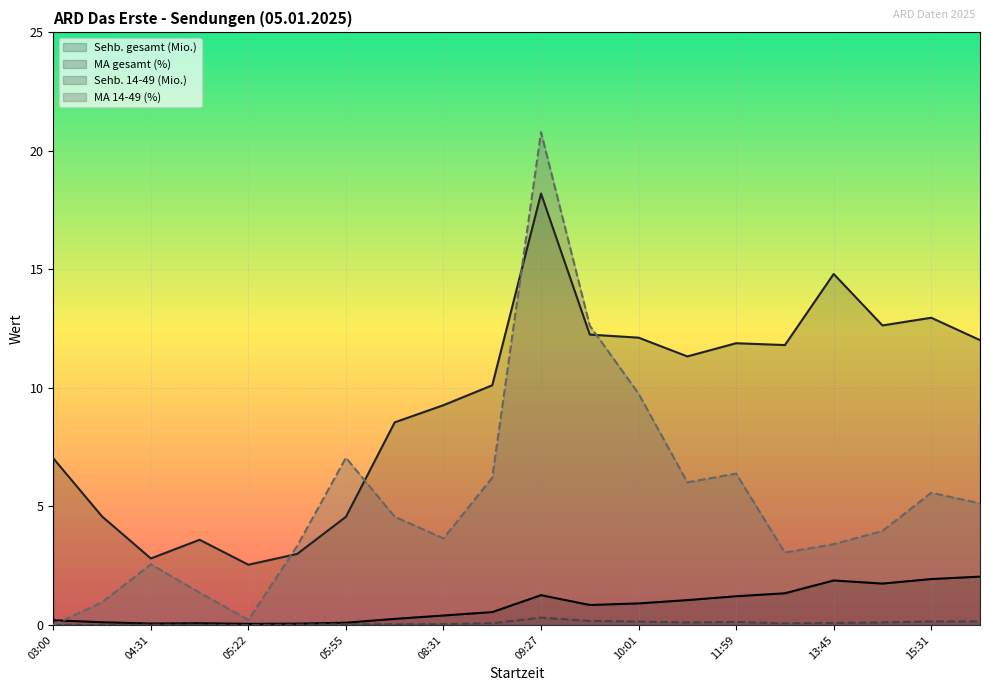

Reading left to right, extract all data points from this chart.

Sehb. gesamt (Mio.): 0.2	0.1	0.1	0.1	0.0	0.1	0.1	0.3	0.4	0.5	1.3	0.8	0.9	1.0	1.2	1.3	1.9	1.7	1.9	2.0
MA gesamt (%): 7.0	4.6	2.8	3.6	2.5	3.0	4.6	8.5	9.3	10.1	18.2	12.2	12.1	11.3	11.9	11.8	14.8	12.6	13.0	12.0
Sehb. 14-49 (Mio.): 0.0	0.0	0.0	0.0	0.0	0.0	0.0	0.0	0.0	0.1	0.3	0.2	0.1	0.1	0.1	0.1	0.1	0.1	0.1	0.1
MA 14-49 (%): 0.0	1.0	2.6	1.4	0.2	3.3	7.1	4.6	3.7	6.2	20.8	12.6	9.8	6.0	6.4	3.1	3.4	4.0	5.6	5.1